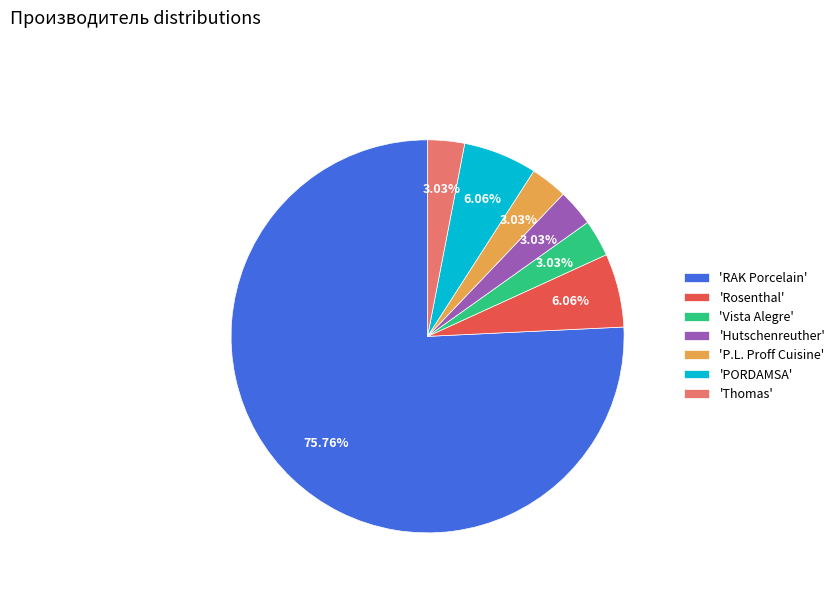

To the nearest percent, what is the difference between the largest and smallest slice percentages?

73%